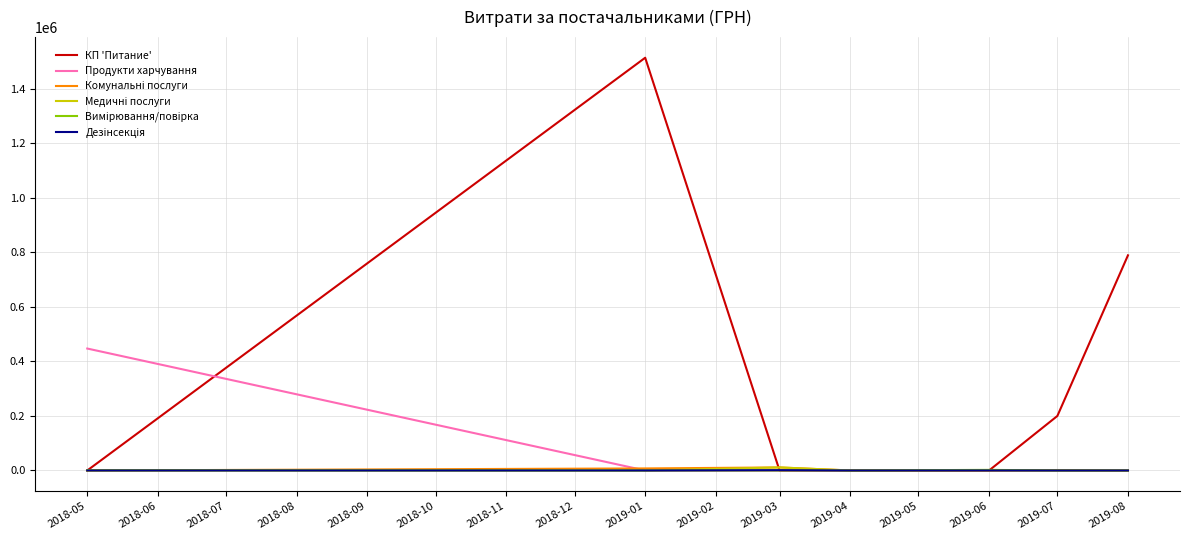

Which series has the largest total across all categories?

КП 'Питание'